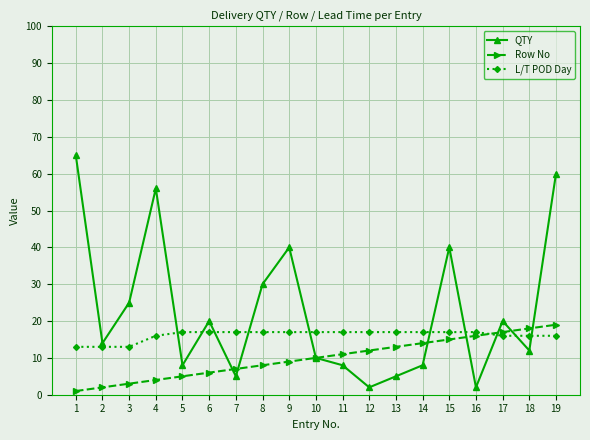

Where do Row No and QTY first cross each other?

6 and 7